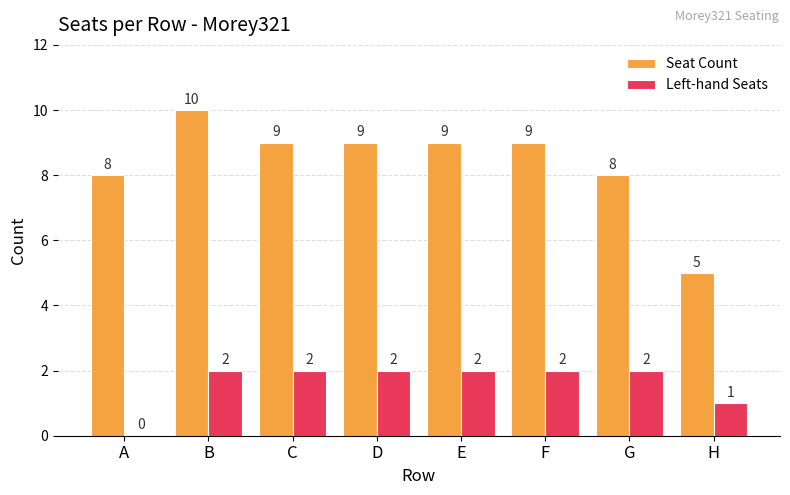

Which series has the largest total across all categories?

Seat Count